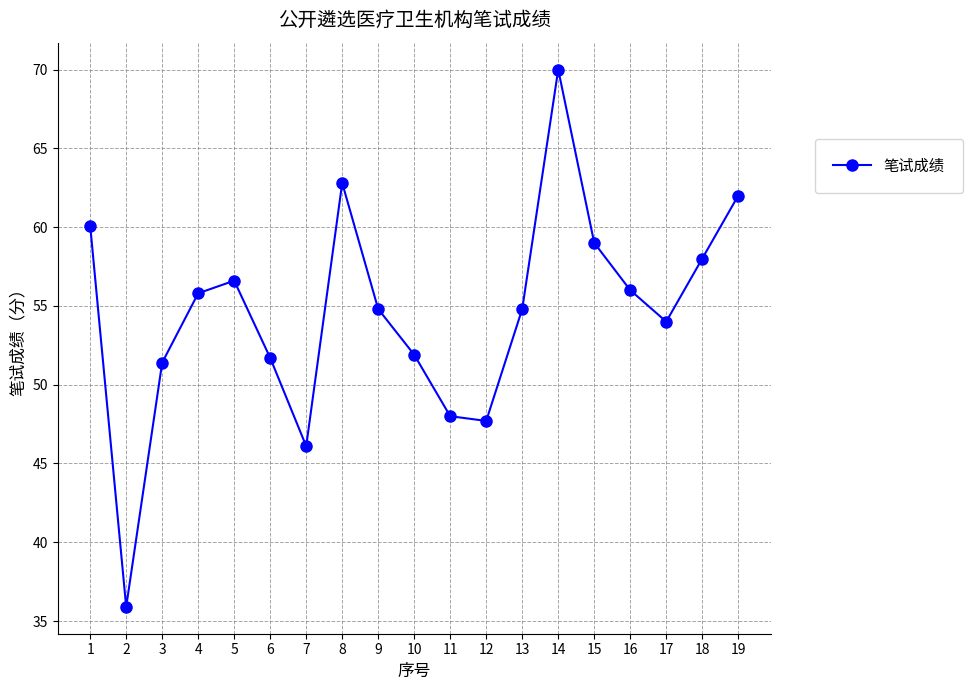

Which category has the highest value across all series?

14